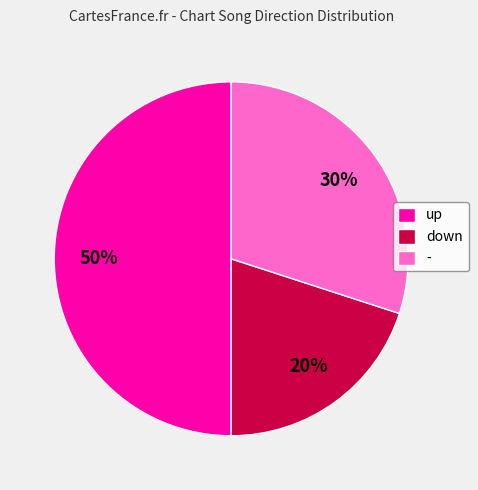

Does - account for over 50% of the chart?

No